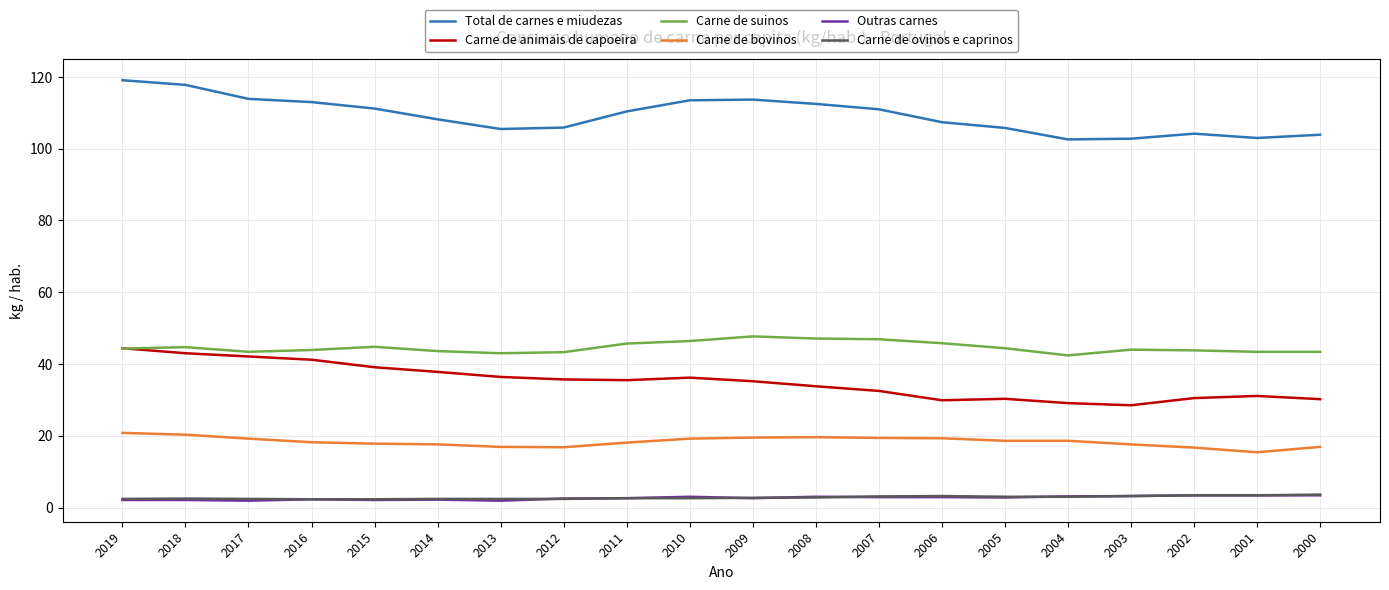

Between 2019 and 2004, which series saw the biggest shift?

Total de carnes e miudezas